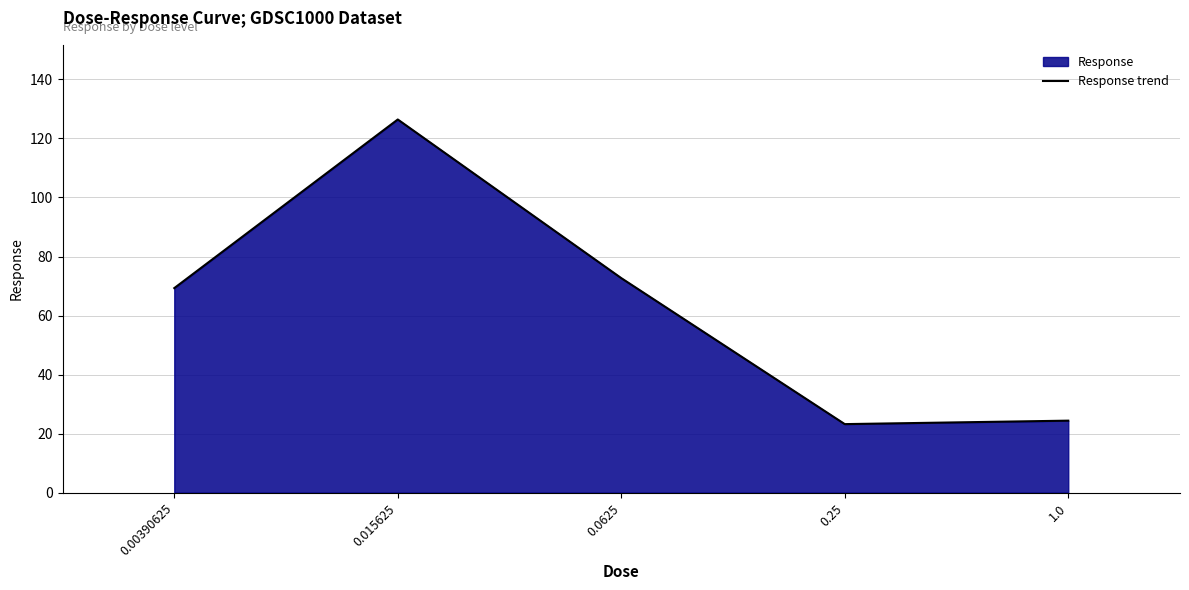

What is the ratio of the value at 0.25 to the value at 0.015625?

0.2